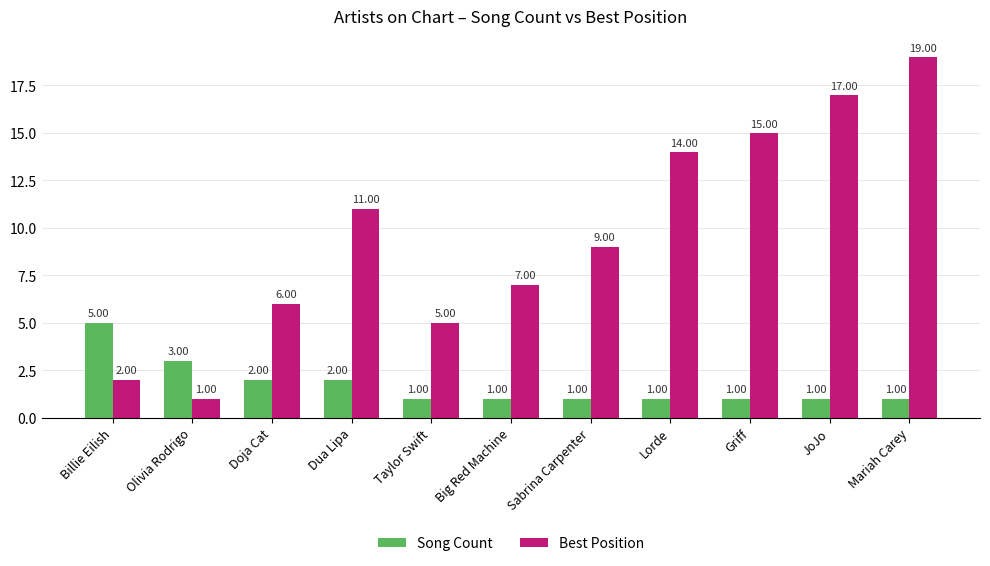

How many bars are there in total?

22